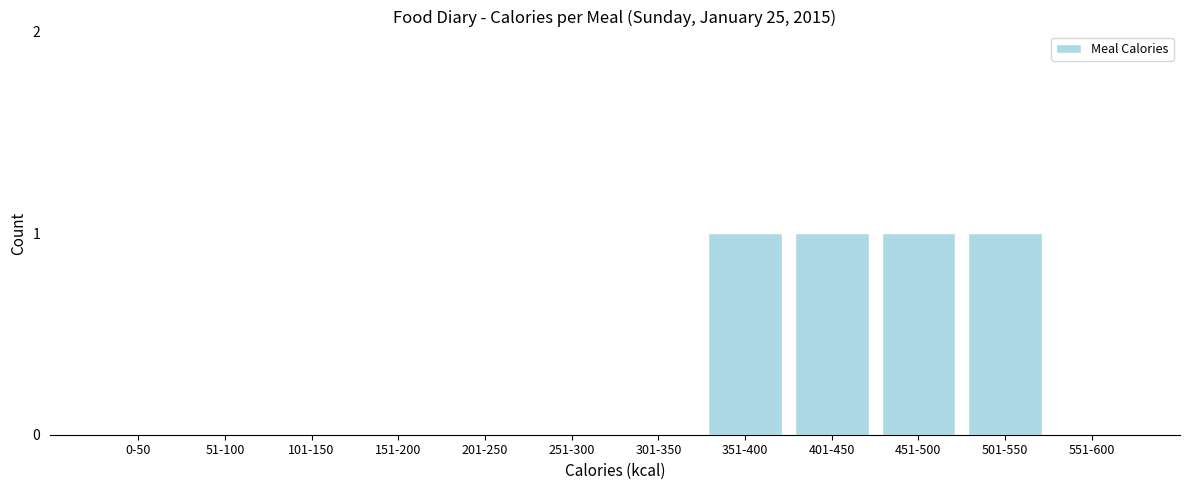

Reading left to right, transcribe all the data shown in this chart.

0-50=0	51-100=0	101-150=0	151-200=0	201-250=0	251-300=0	301-350=0	351-400=1	401-450=1	451-500=1	501-550=1	551-600=0